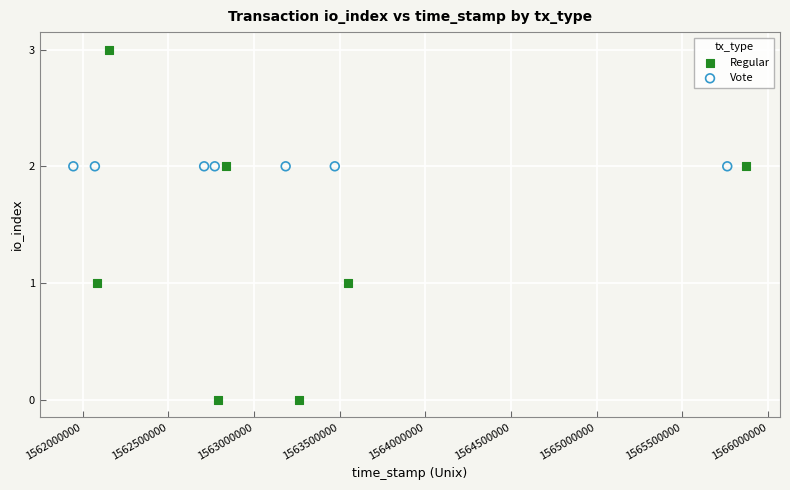

What are all the series names shown in the legend?

Regular, Vote